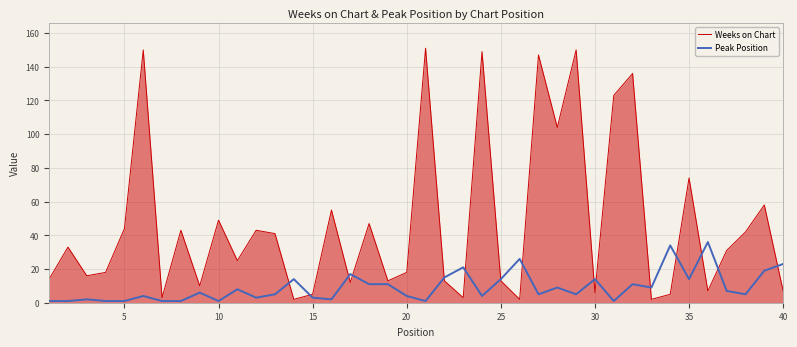

Rank the series by their maximum value, from lowest to highest.

Peak Position, Weeks on Chart